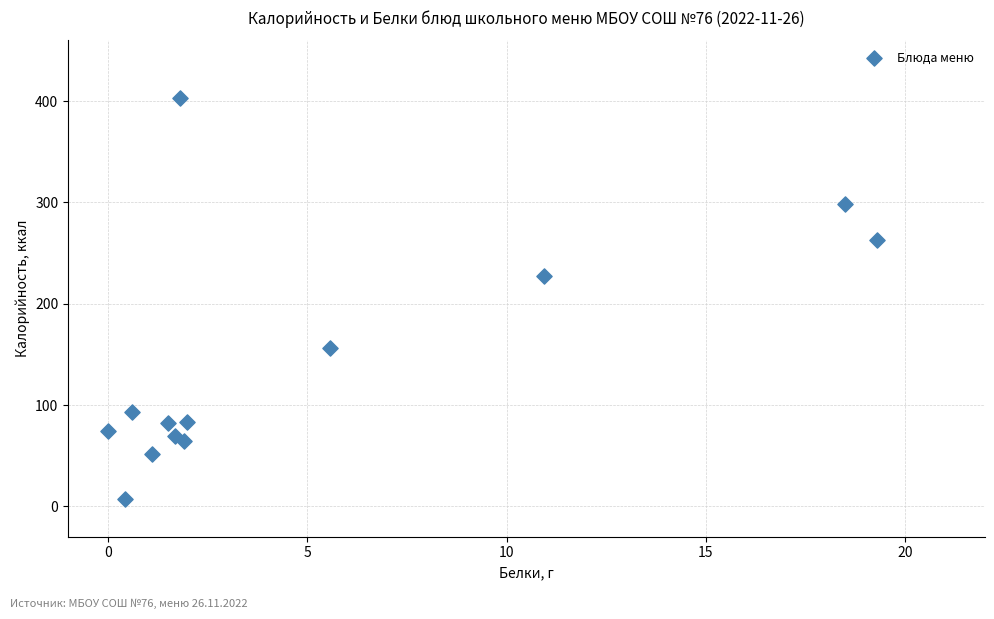

What Y value in the scatter plot is closest to 204?

227.7